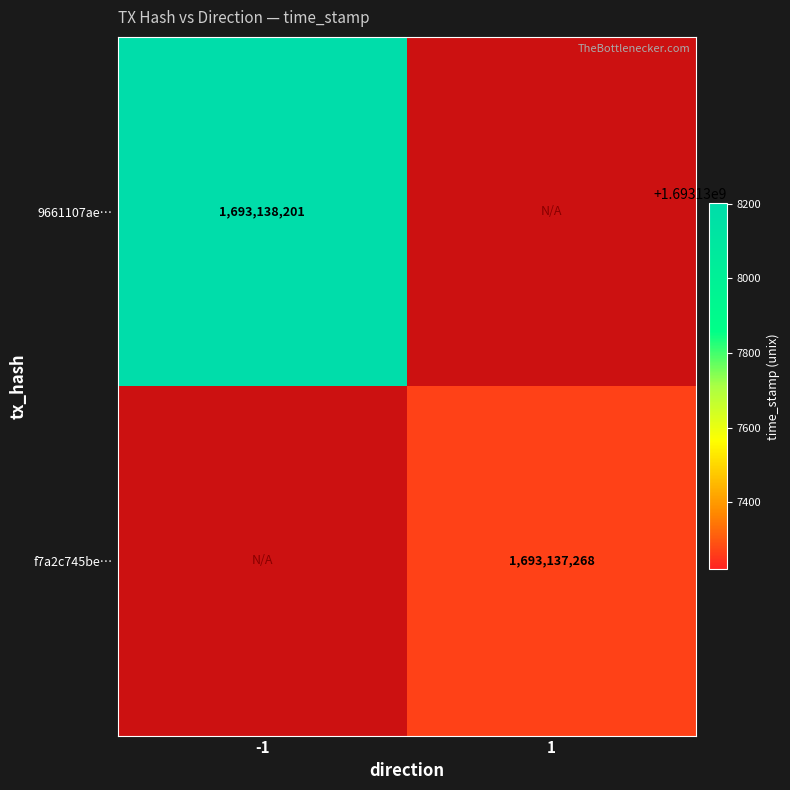

List the series in order of their overall mean, lowest first.

f7a2c745be2692e4debc8953fdad8e8198d2b40, 9661107ae438373b244c2e9c6eee54bad81acbd